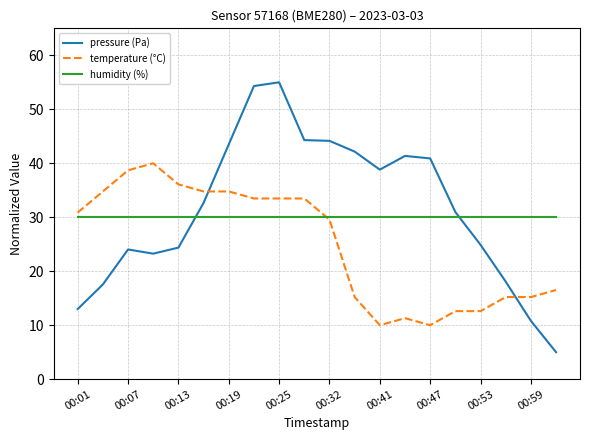

Which series has the largest range (max minus min)?

pressure (Pa)